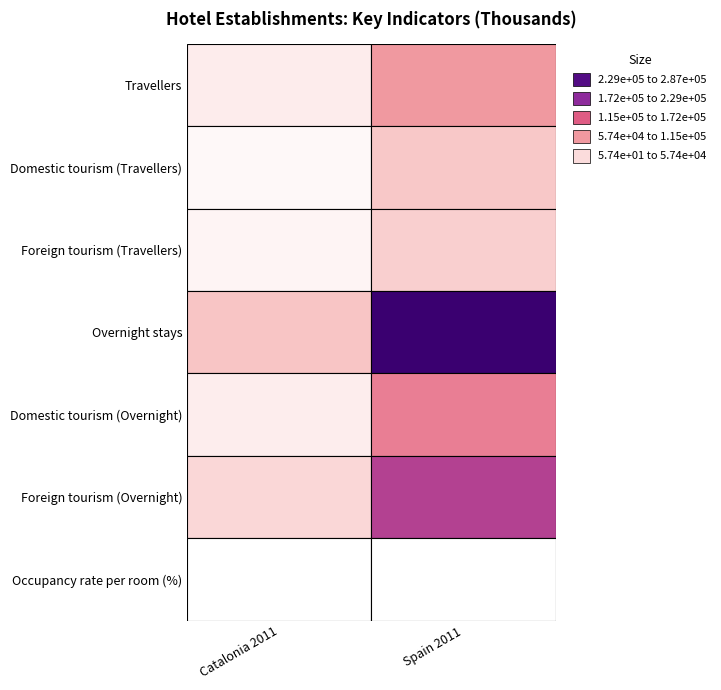

What value does the Occupancy rate per room (%) series have at Spain 2011?

57.4